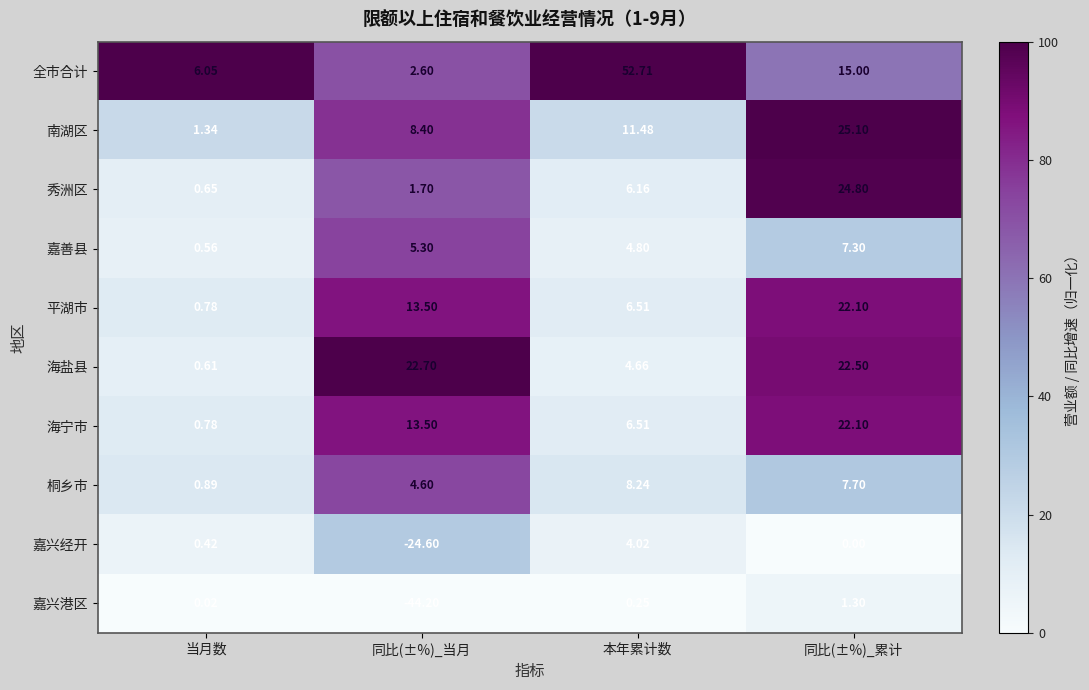

At which label does 桐乡市 first exceed 7?

本年累计数